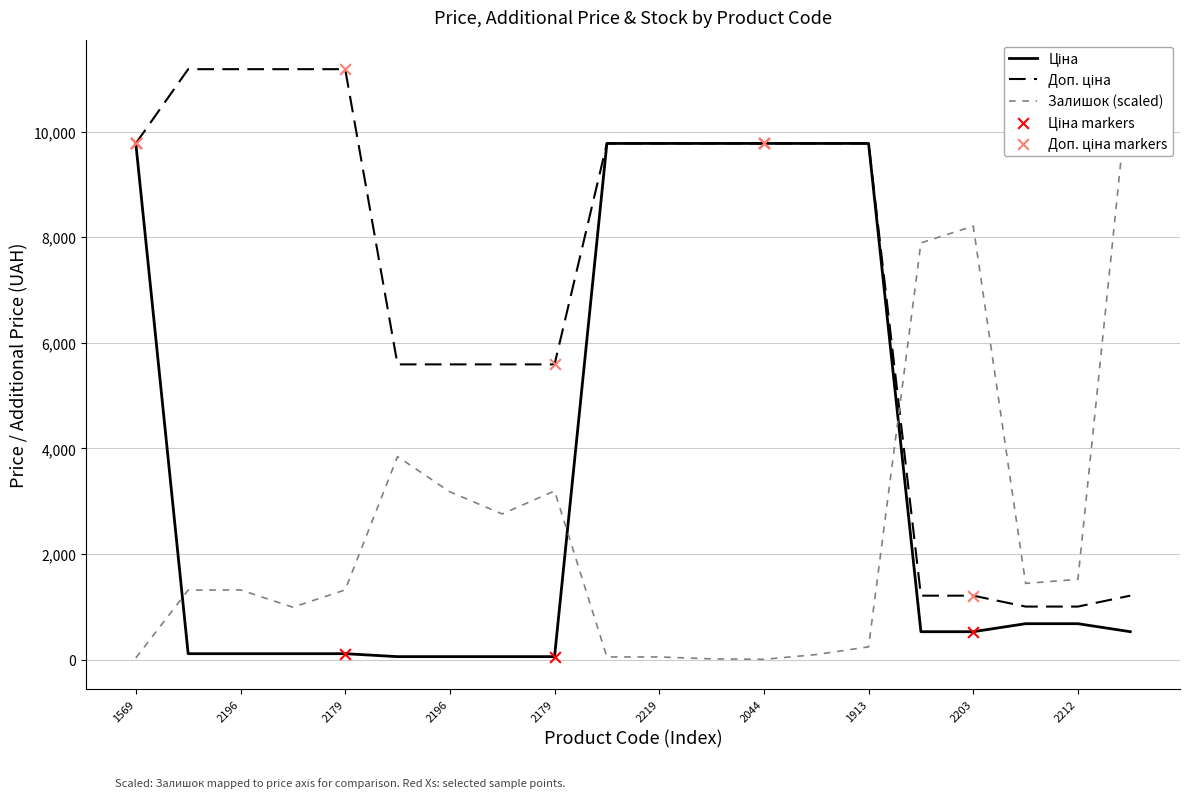

At how many categories does at least one series exceed 3318?

18